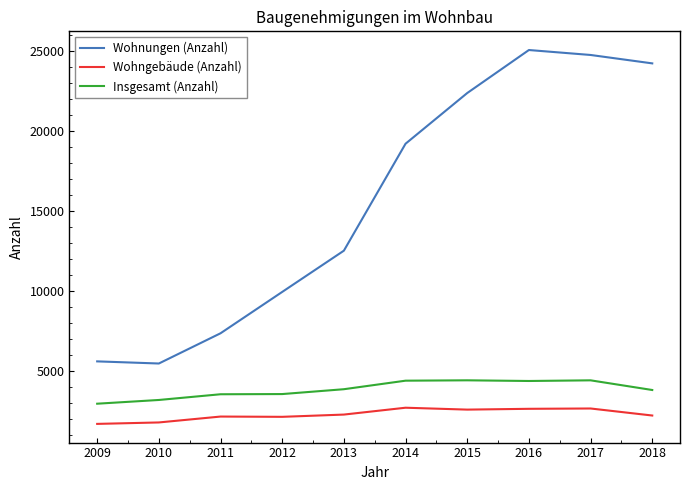

True or false: Insgesamt (Anzahl) and Wohnungen (Anzahl) cross at least once.

False